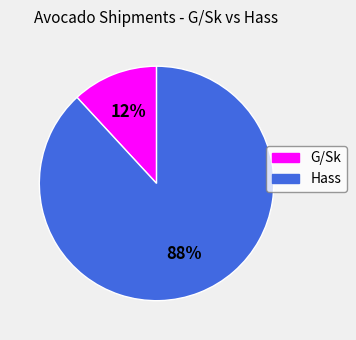

Count the number of slices in the pie.

2